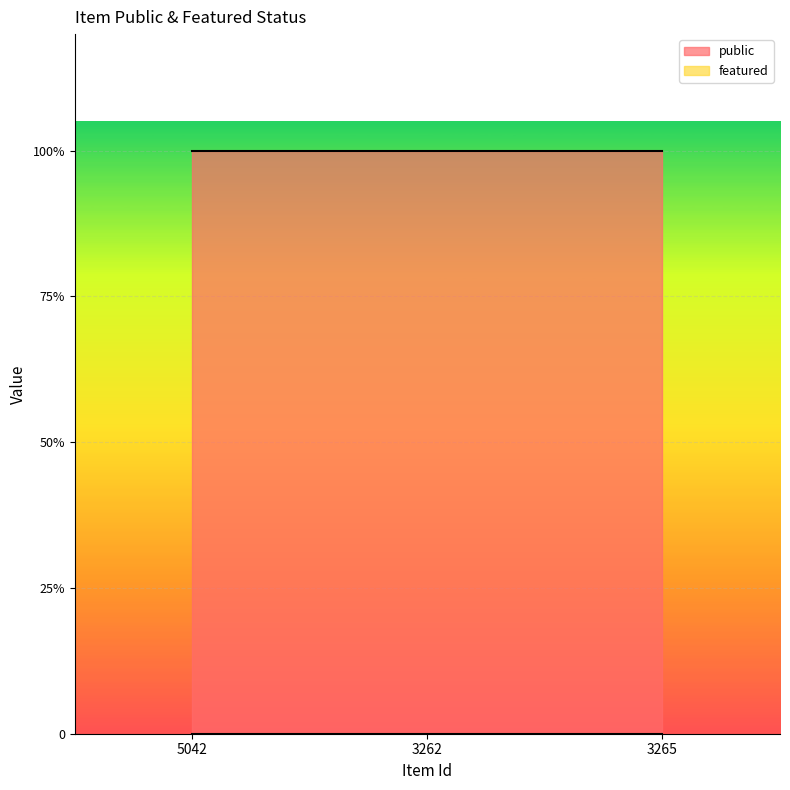

Rank the series by their average value, from lowest to highest.

featured, public